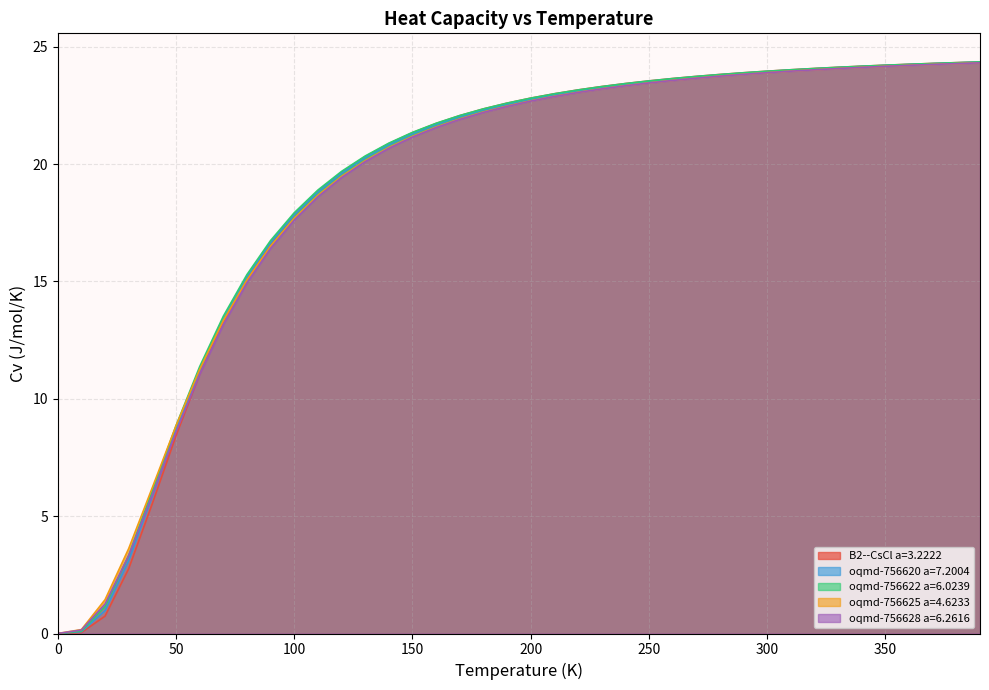

Which series has the largest range (max minus min)?

B2--CsCl a=3.2222